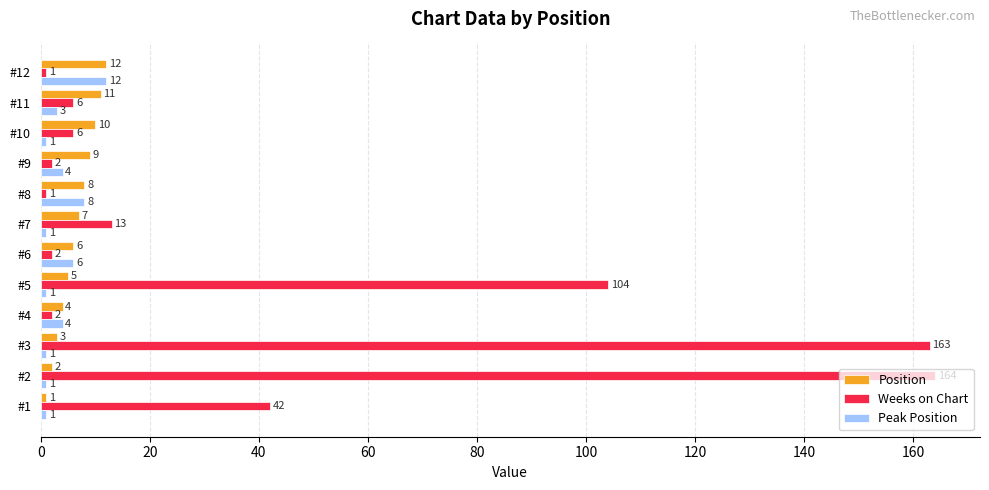

Is the value of Weeks on Chart at #12 greater than the value of Position at #2?

No